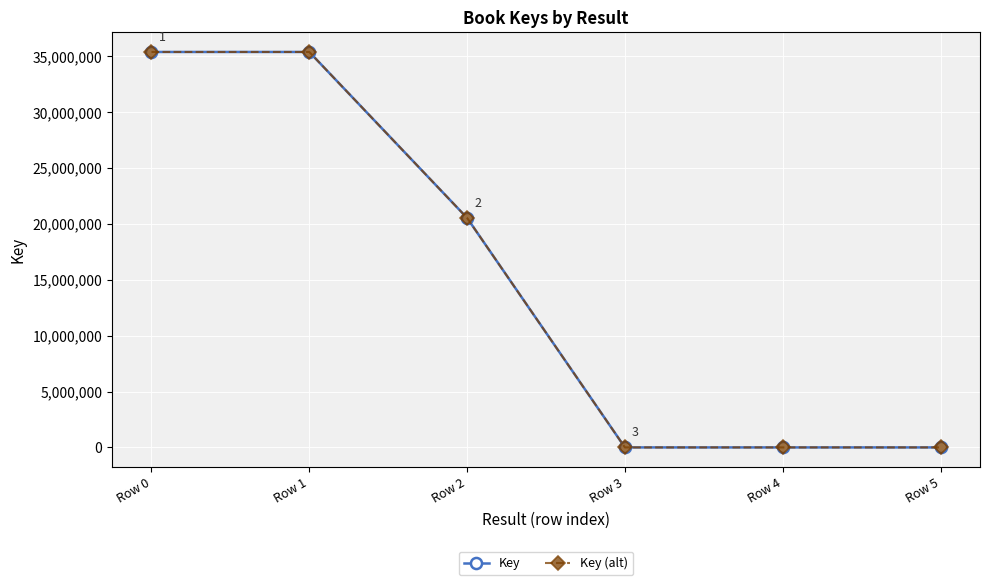

Reading left to right, extract all data points from this chart.

Key: 35393237	35393237	20539217	6205	6205	6205
Key (alt): 35393237	35393237	20539217	6205	6205	6205